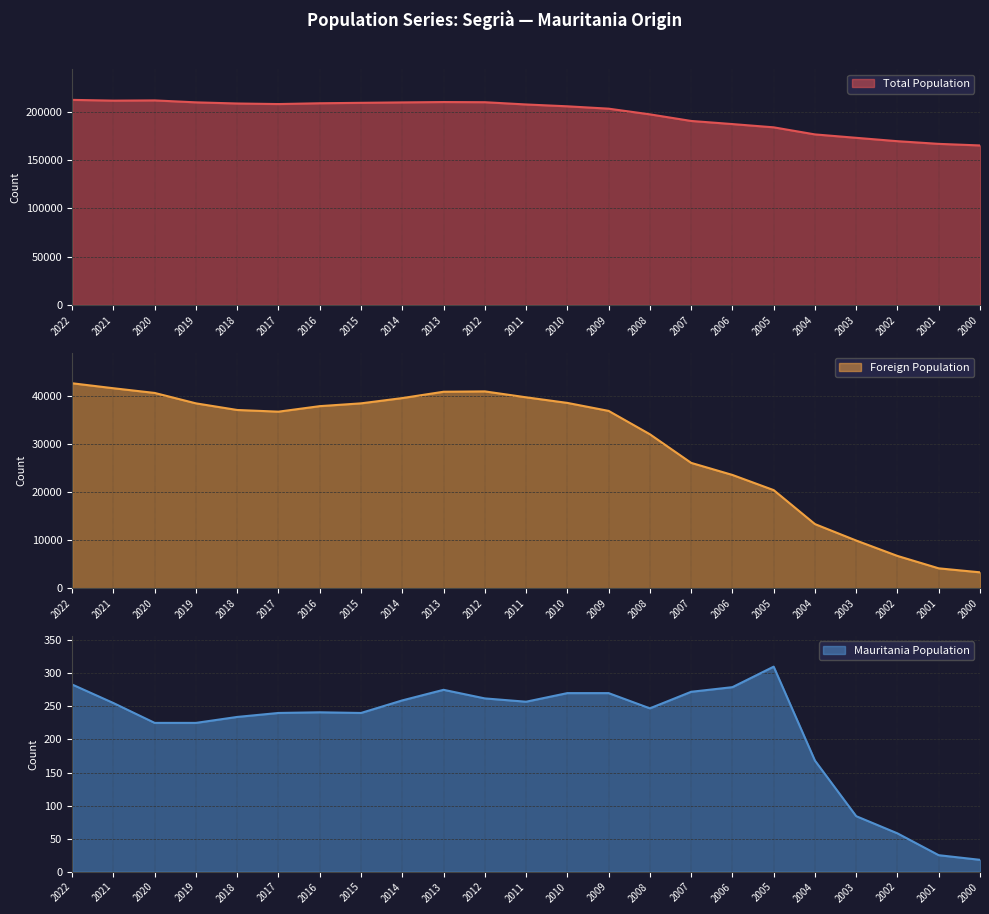

Reading right to left, transcribe all the data shown in this chart.

Total Population: 165198	166826	169593	173092	176618	183954	187326	190558	197391	203279	205724	207633	209965	210141	209768	209324	208881	208059	208638	209818	211840	211609	212388
Foreign Population: 3336	4166	6746	9952	13377	20449	23606	26118	32075	36939	38601	39767	40997	40924	39605	38508	37926	36779	37128	38507	40674	41653	42689
Mauritania Population: 18	25	58	84	168	310	279	272	247	270	270	257	262	275	259	240	241	240	234	225	225	255	283